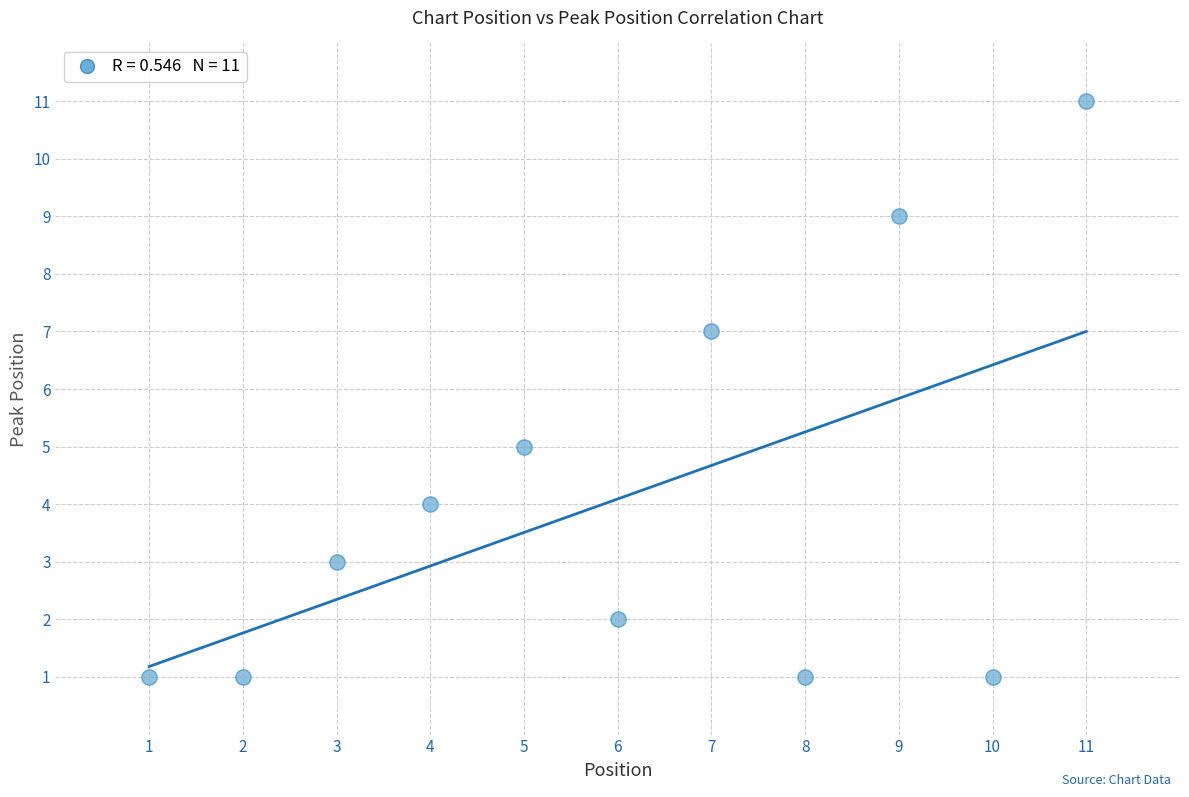

What is the average X value?

6